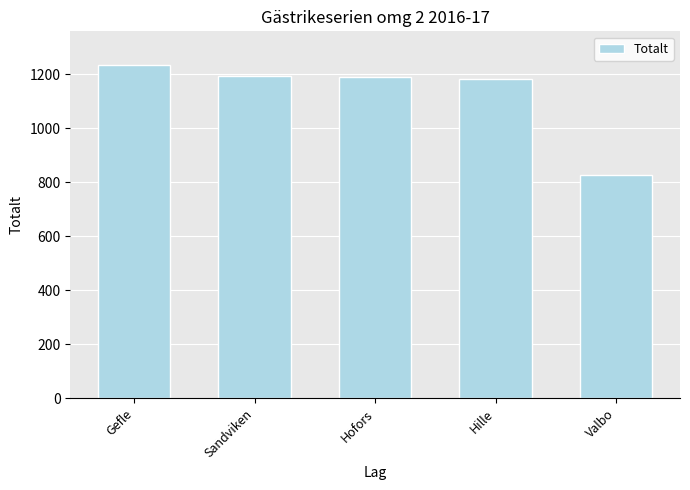

Which label corresponds to the smallest value in the chart?

Valbo